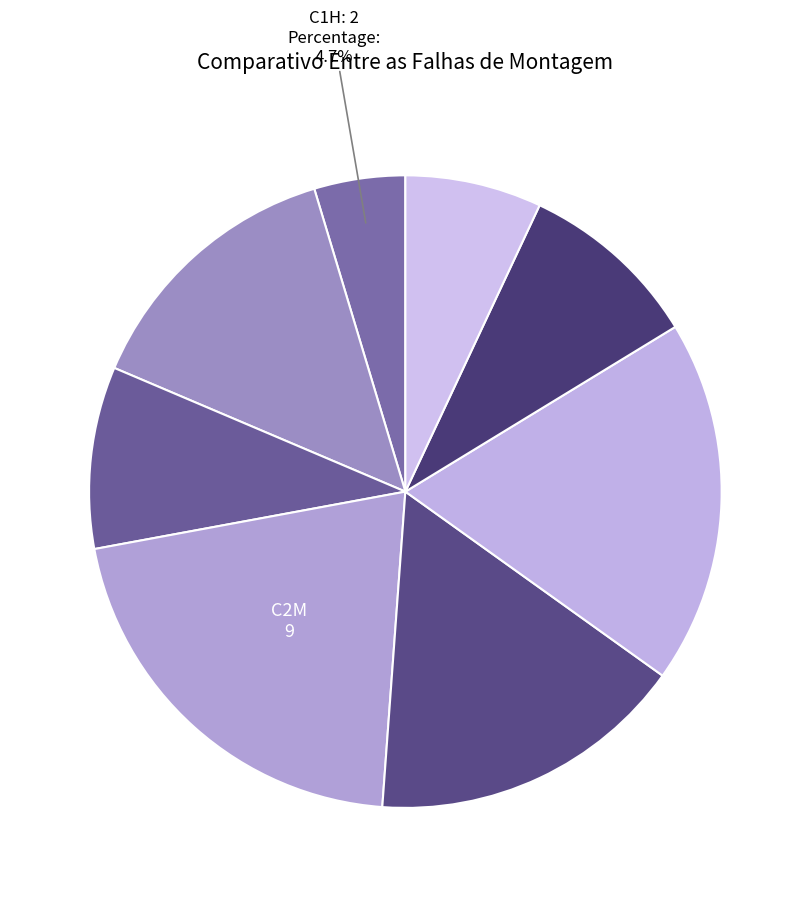

To the nearest percent, what is the average slice percentage?

12%